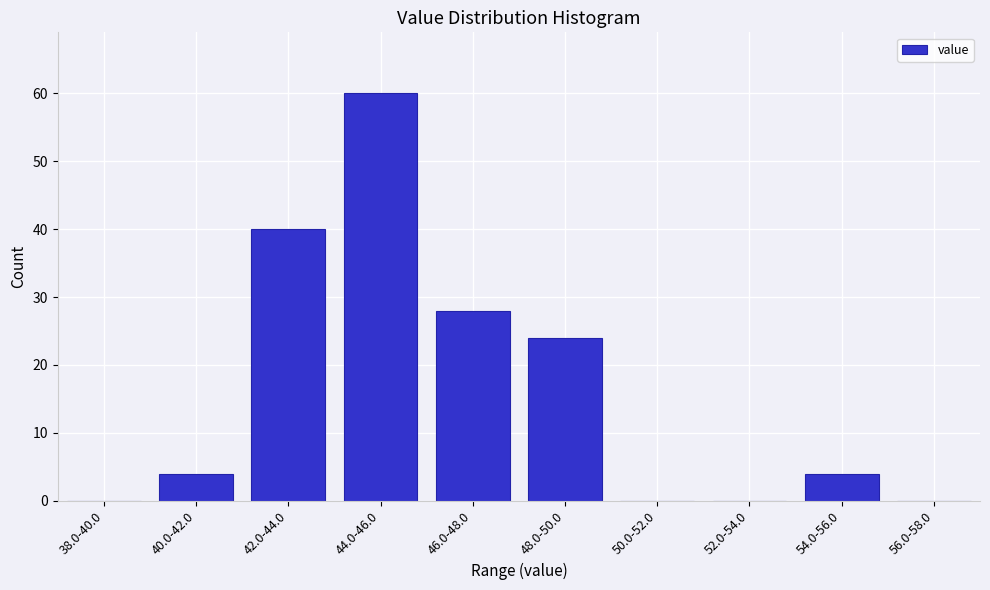

Reading left to right, extract all data points from this chart.

38.0-40.0=0	40.0-42.0=4	42.0-44.0=40	44.0-46.0=60	46.0-48.0=28	48.0-50.0=24	50.0-52.0=0	52.0-54.0=0	54.0-56.0=4	56.0-58.0=0